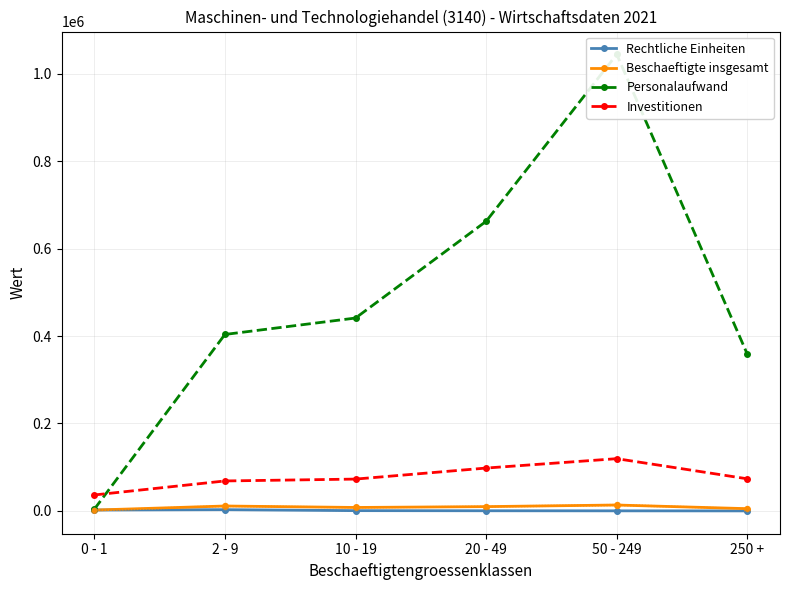

How many interior local peaks does the Rechtliche Einheiten series have?

1